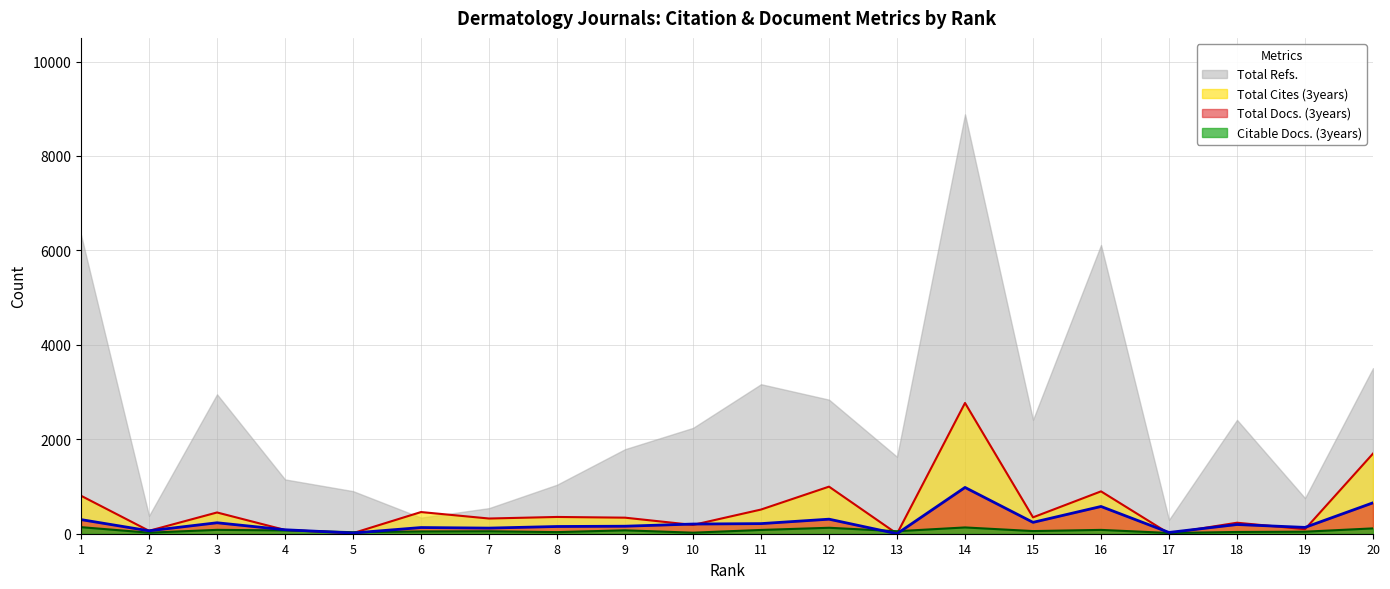

Is the value of Total Cites (3years) at 6 greater than the value of Total Docs. (3years) at 20?

No